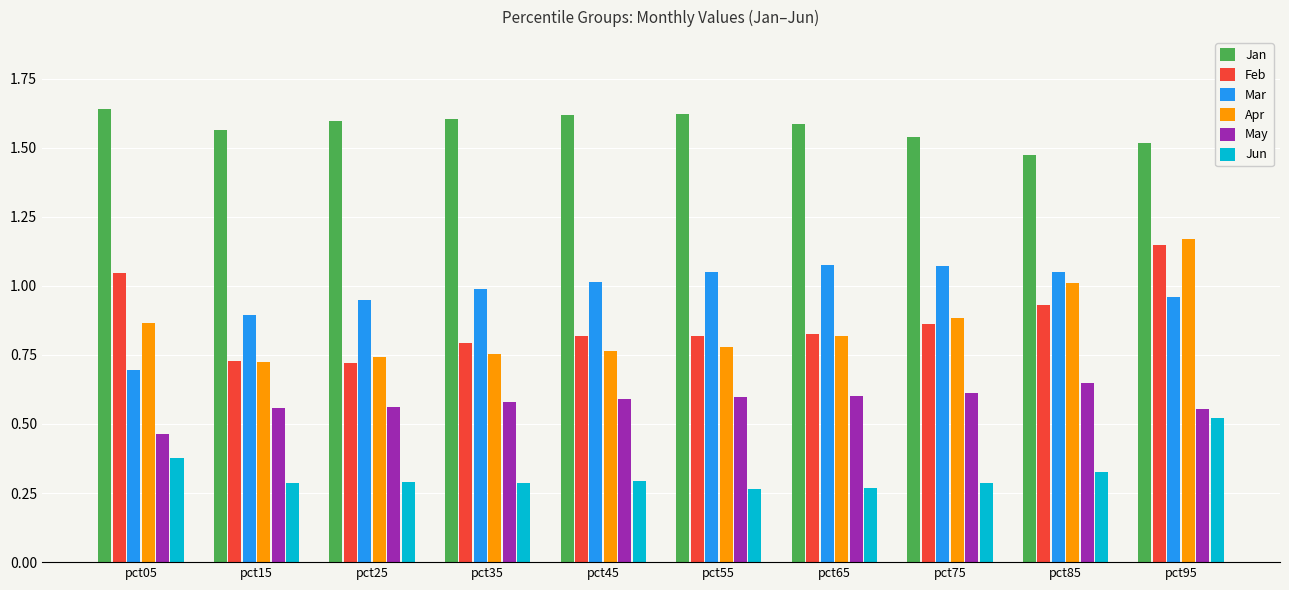

Which series changed the most between pct75 and pct95?

Apr